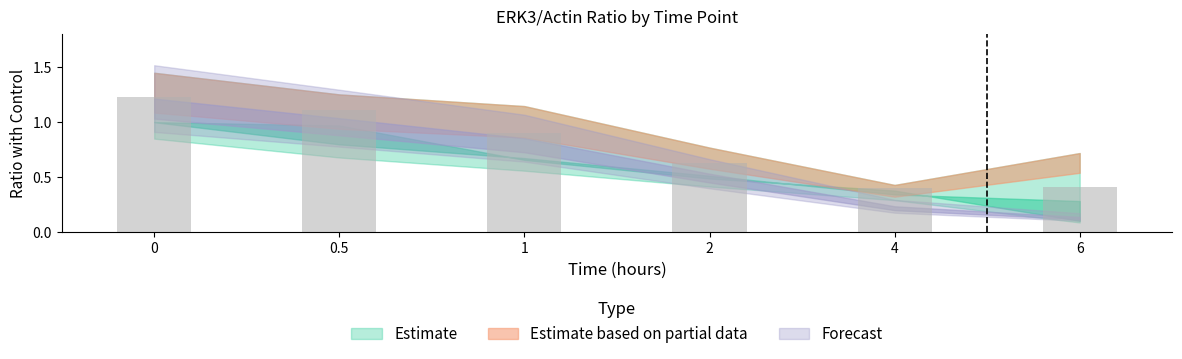

Is it true that the value at 6 is 0.4?

True